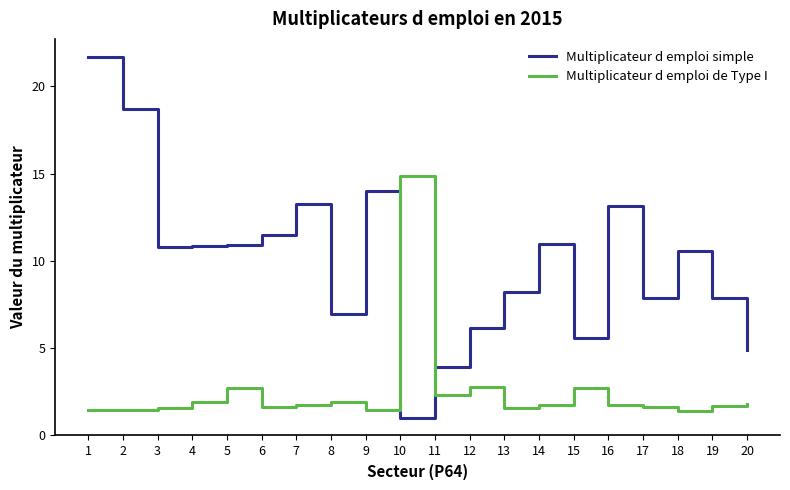

The Multiplicateur d emploi simple series shows 3.9 at 11. True or false?

True